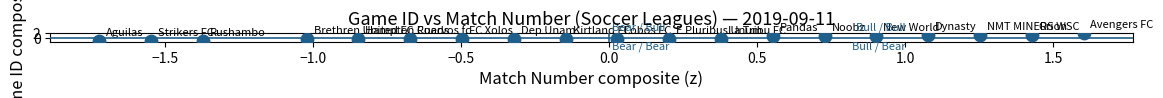

What is the range of X values (max minus min)?

3.3